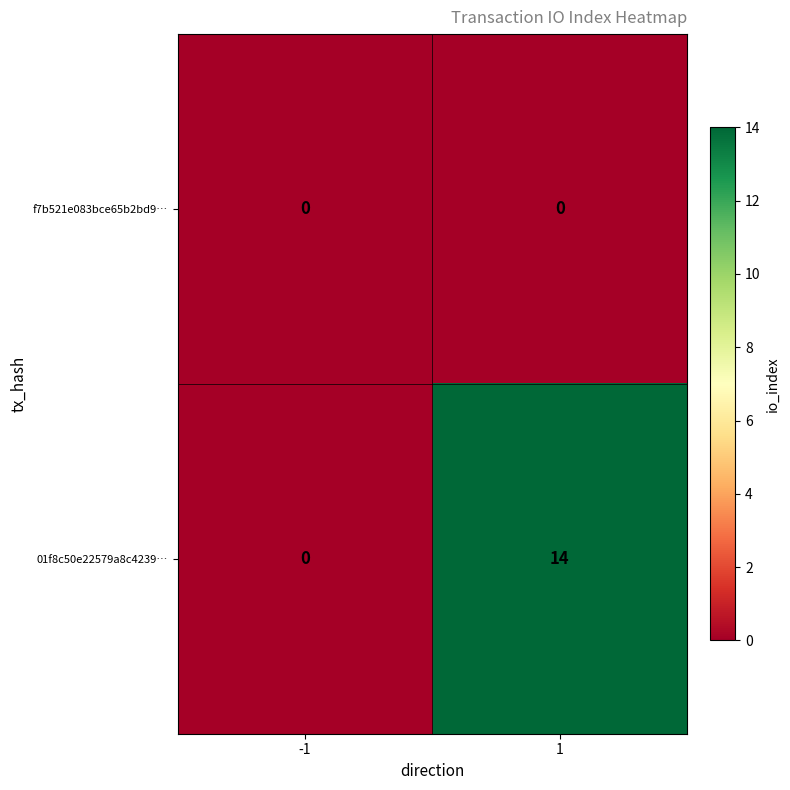

Reading left to right, what are all the values shown in this chart?

f7b521e083bce65b2bd9…: -1=0	1=0
01f8c50e22579a8c4239…: -1=0	1=14